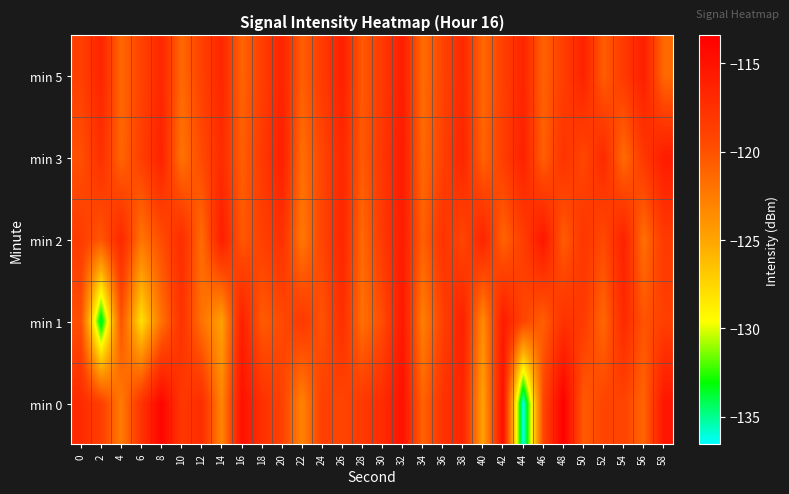

At which category is the sum across all series the highest?

32